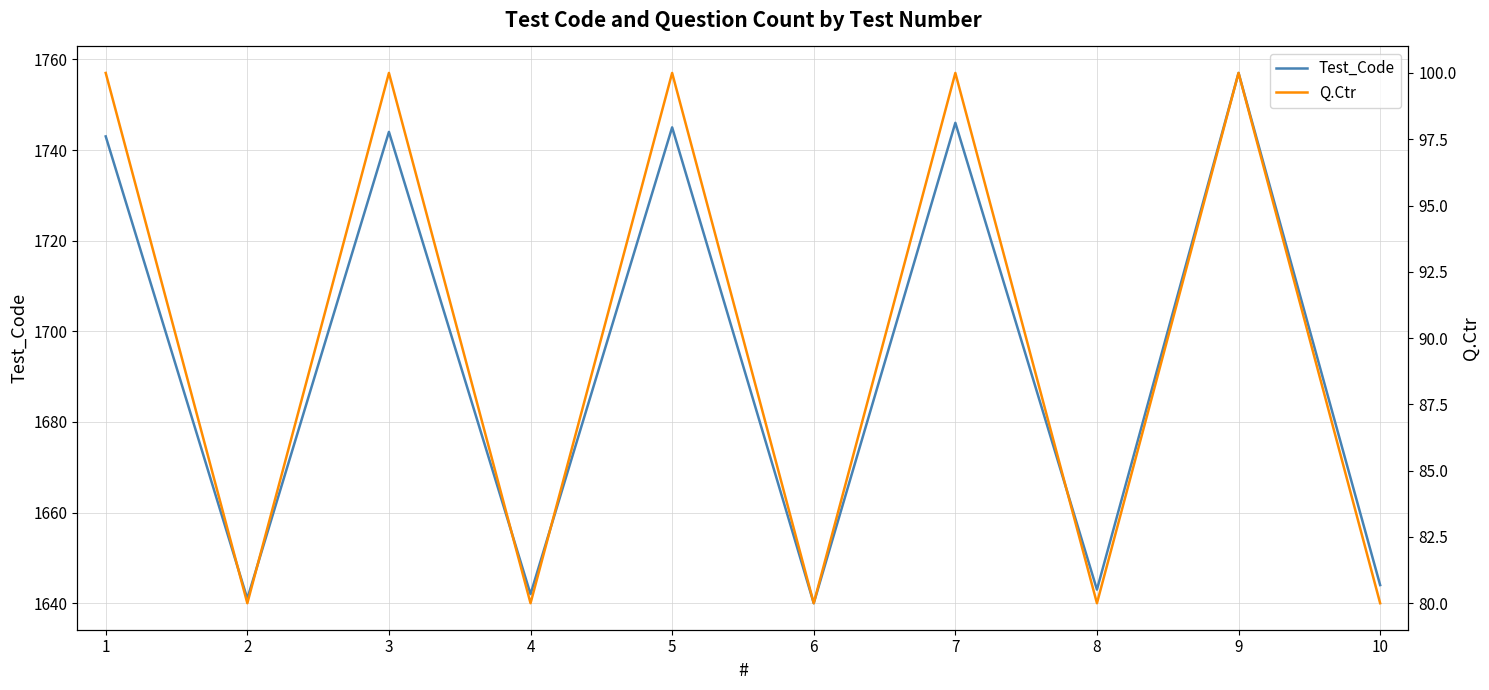

What is the maximum value shown in the chart?

1757